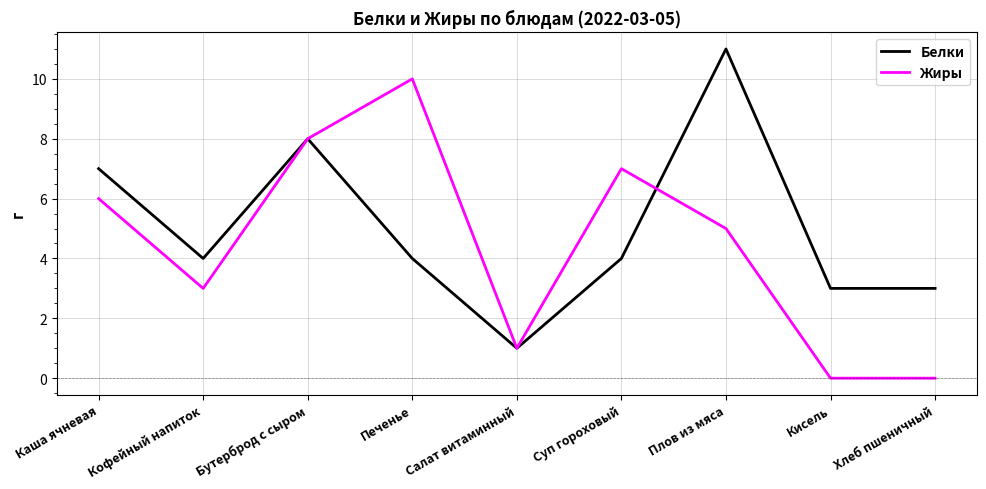

At which category does the chart reach its peak across all series?

Плов из мяса